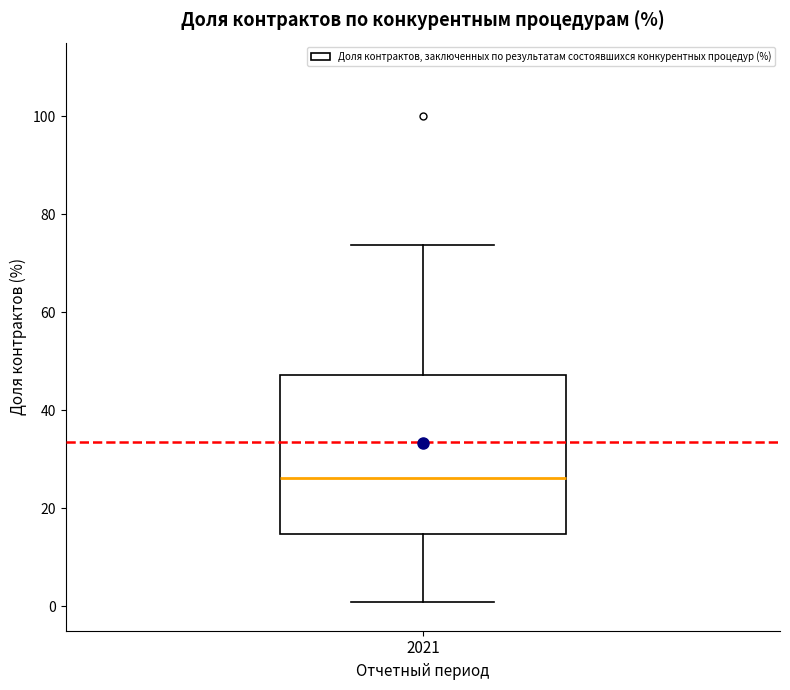

Read this box plot against the y-axis: the position of the median line, the range covered by the box, and the ends of both whiskers. The values are not printed on the chart, so give them approximately, as read against the axis.

median 26, box 14 to 48, whiskers 0 to 74